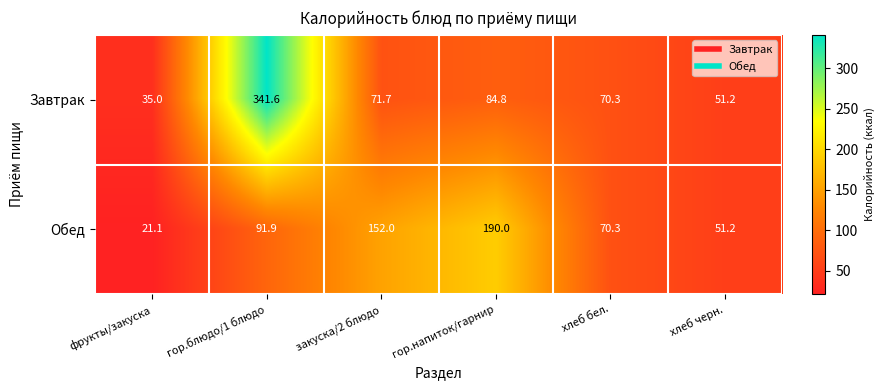

At which category is the sum across all series the highest?

гор.блюдо/1 блюдо